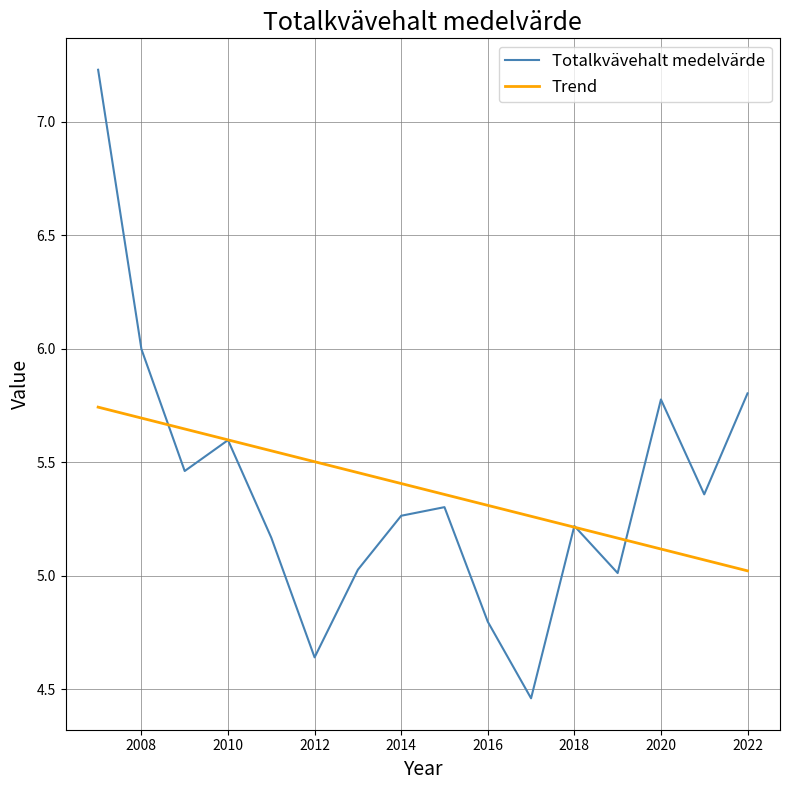

Rank the series by their maximum value, from lowest to highest.

Trend, Totalkvävehalt medelvärde